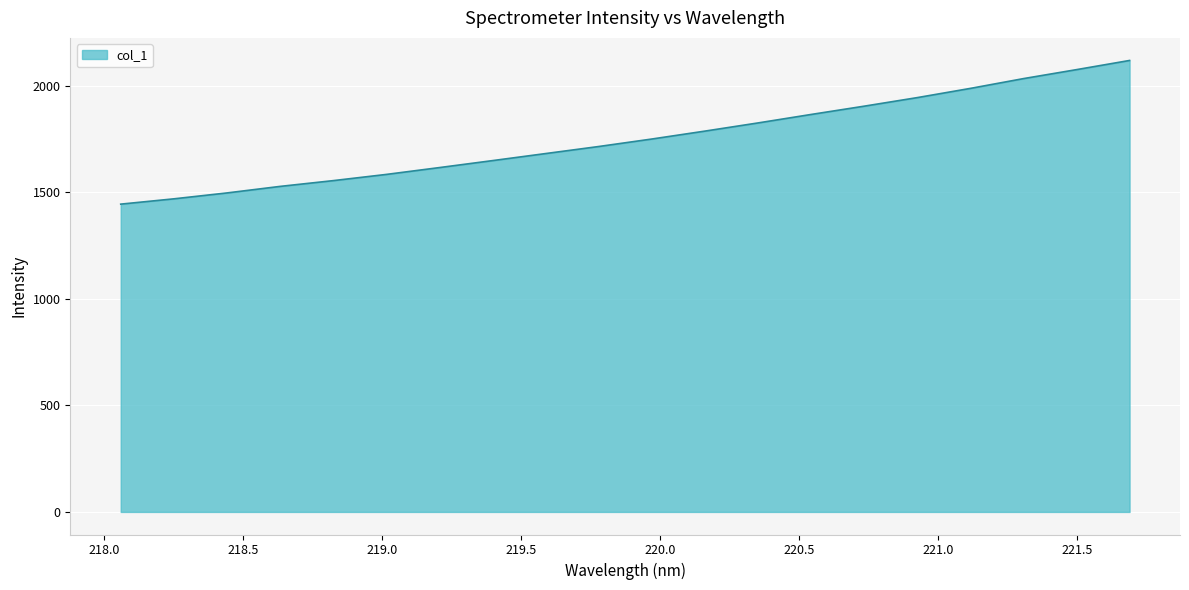

What is the greatest value displayed?

2119.0